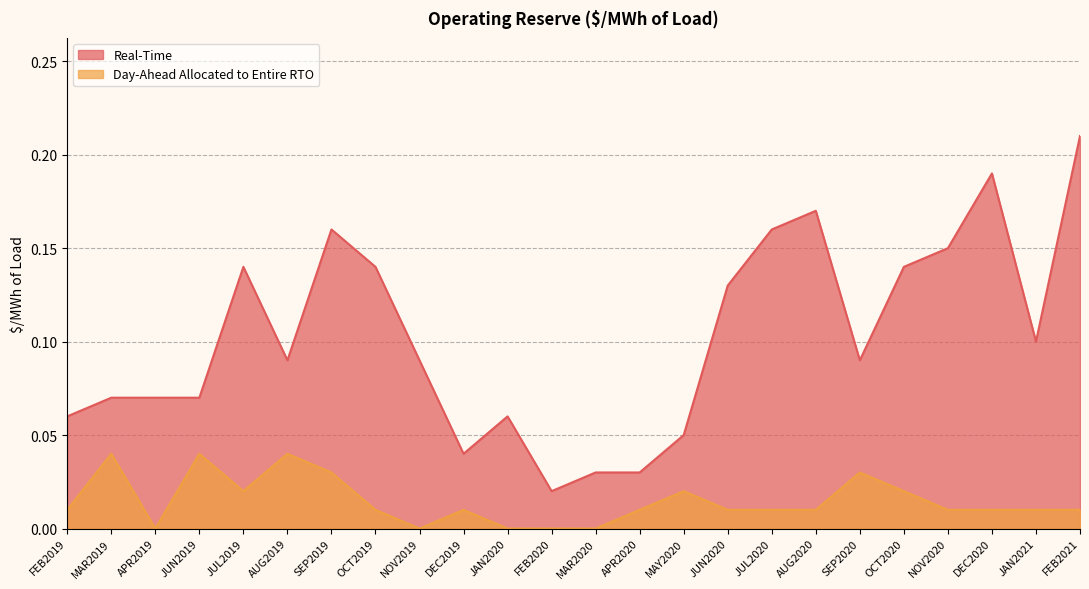

Count the Real-Time values in the range 0 to 1.

24